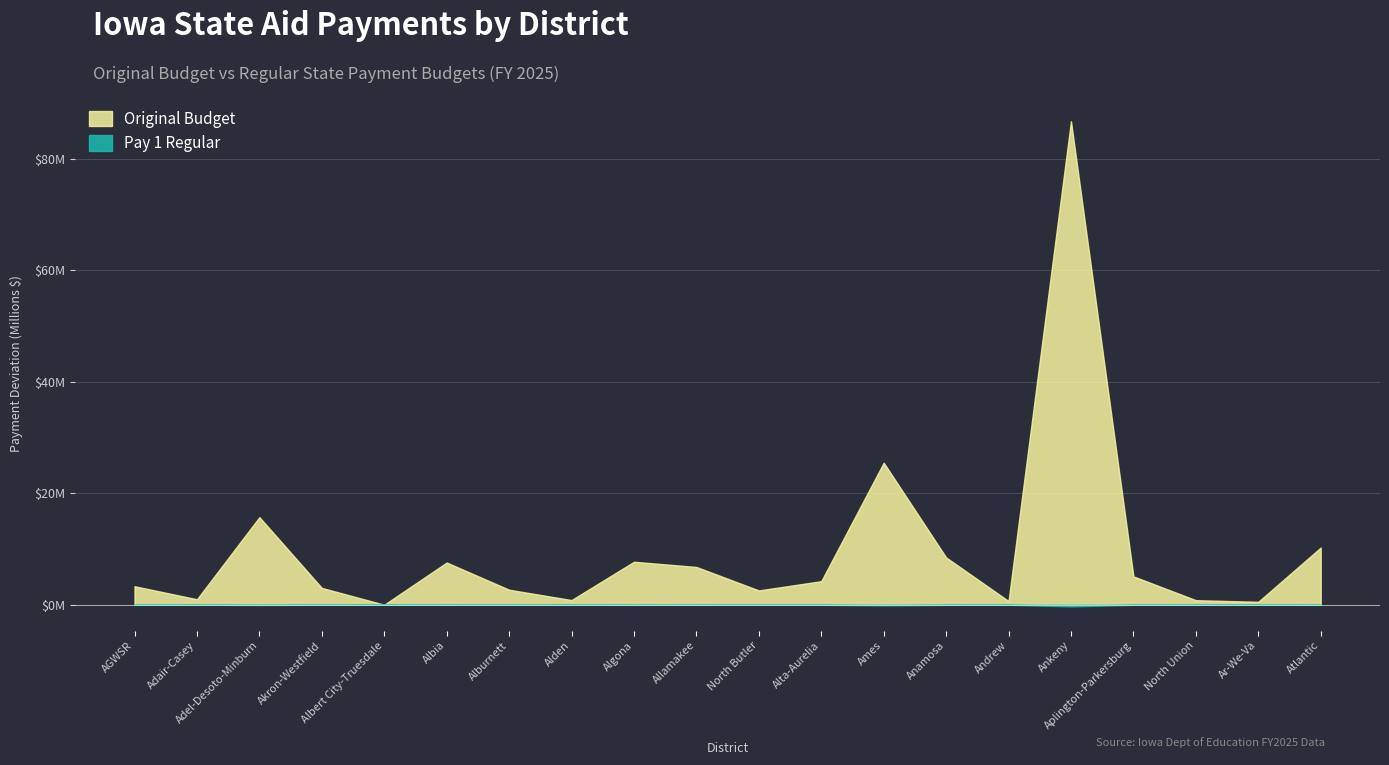

What is the label of the 12th point from the left?

Alta-Aurelia